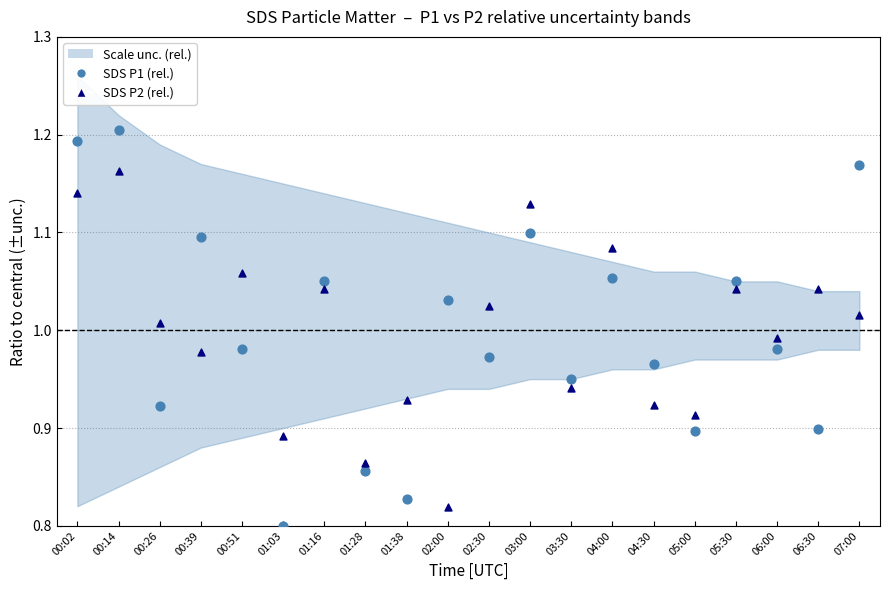

Which series has the largest Y range (max minus min)?

SDS P1 (rel.)